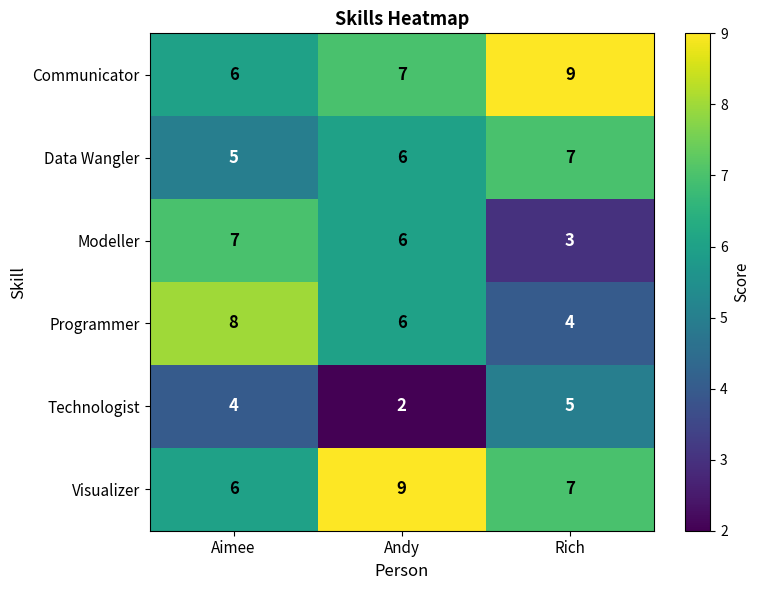

What is the sum of all Data Wangler values?

18